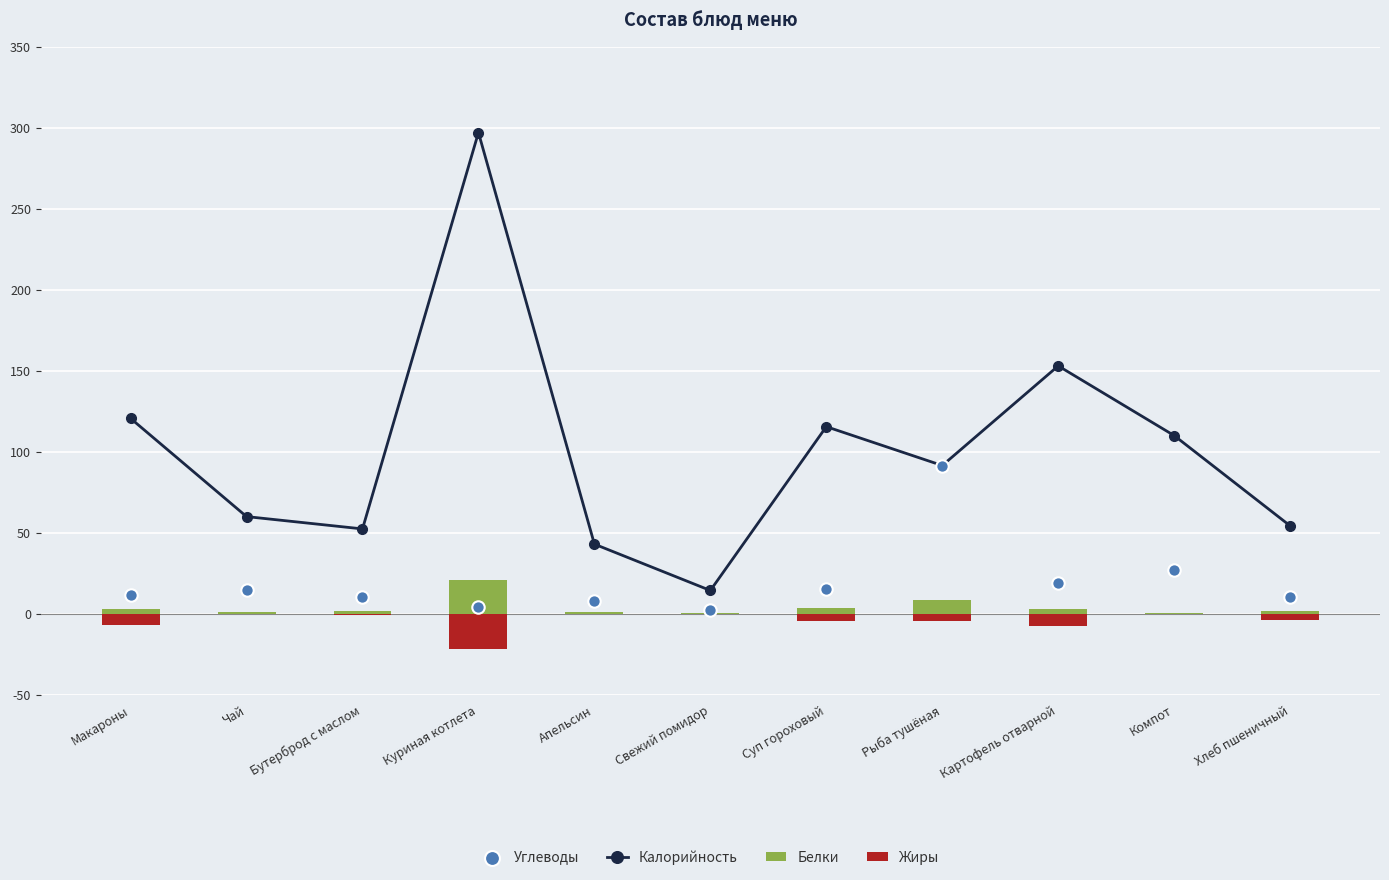

At how many categories does at least one series exceed 48?

9